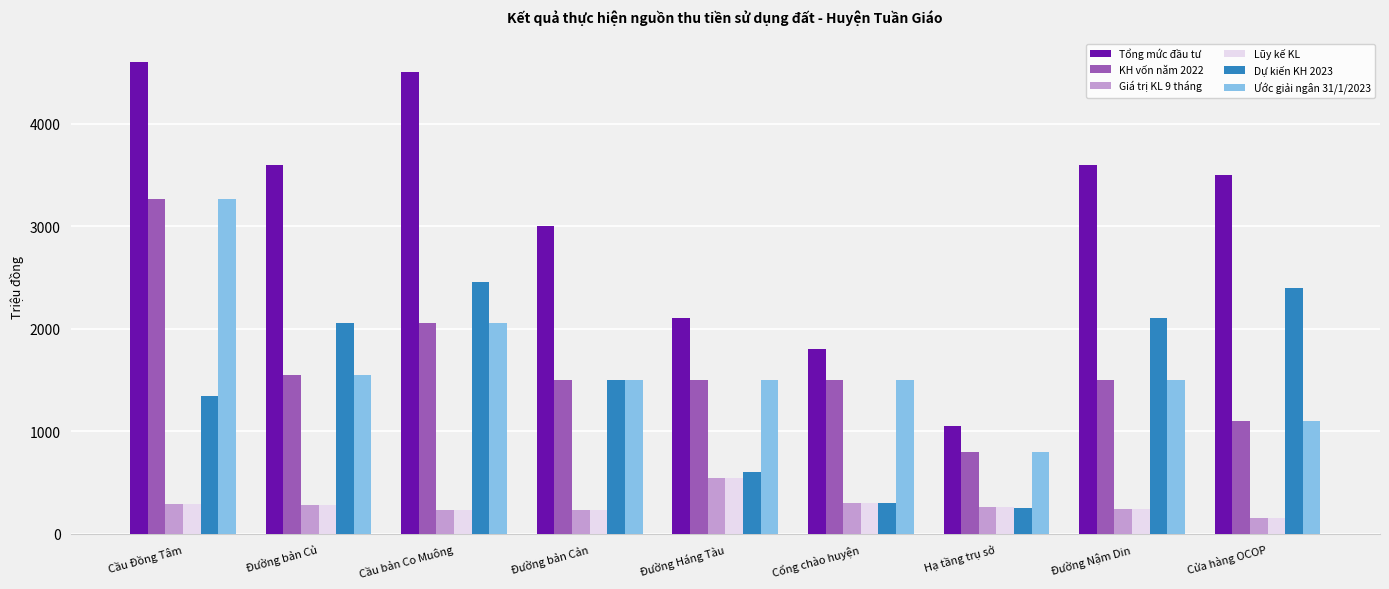

What are all the series names shown in the legend?

Tổng mức đầu tư, KH vốn năm 2022, Giá trị KL 9 tháng, Lũy kế KL, Dự kiến KH 2023, Ước giải ngân 31/1/2023